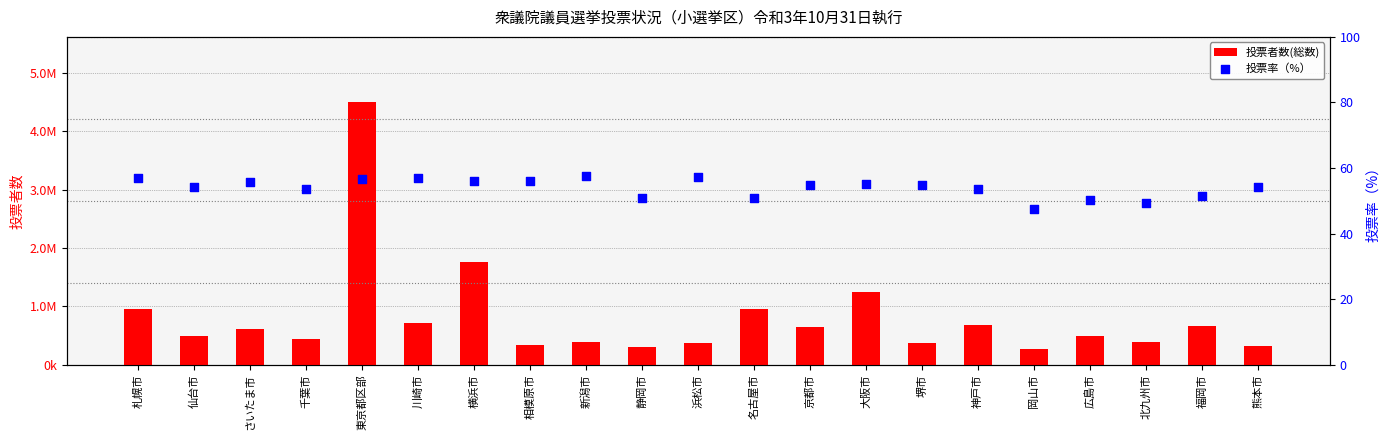

Which series has the largest total across all categories?

投票者数(総数)